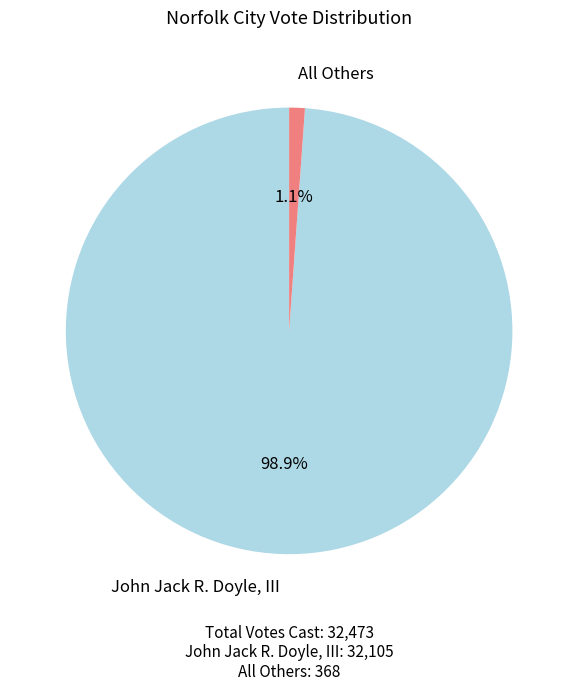

Count the number of slices in the pie.

2